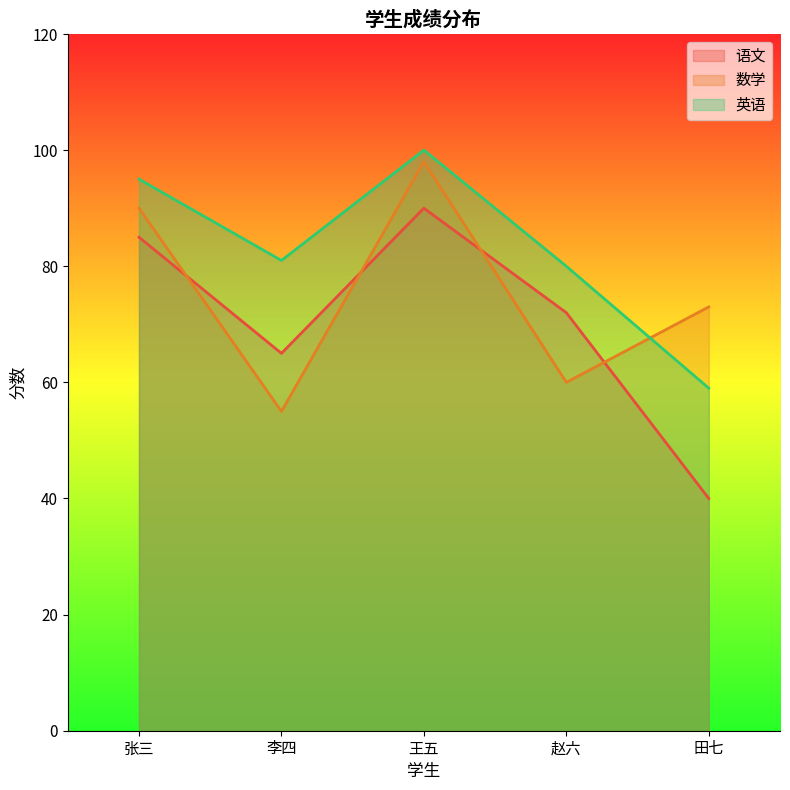

What is the label of the 3rd point from the left?

王五